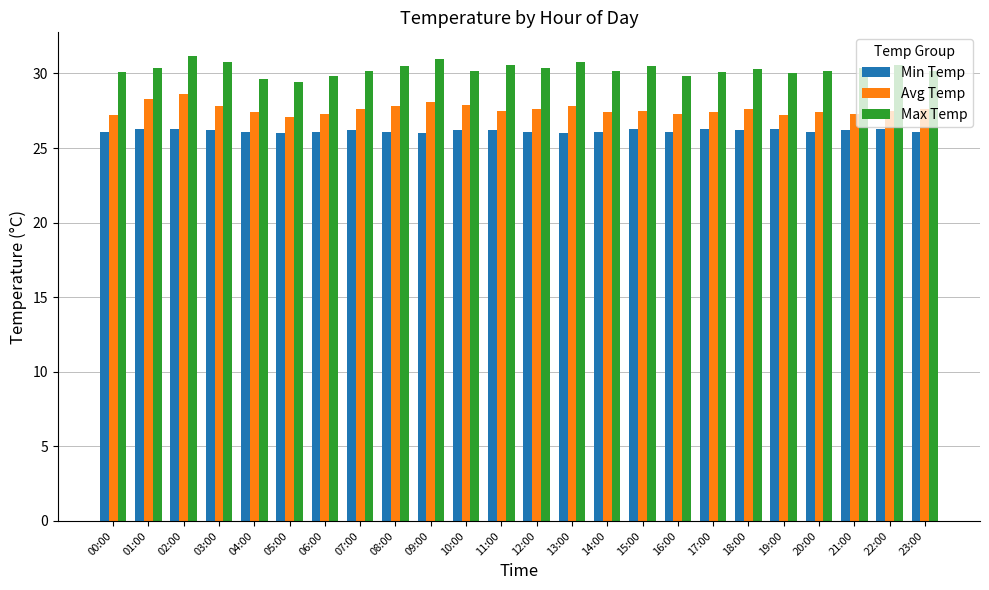

True or false: Min Temp has a value of 26.1 at 14:00.

True